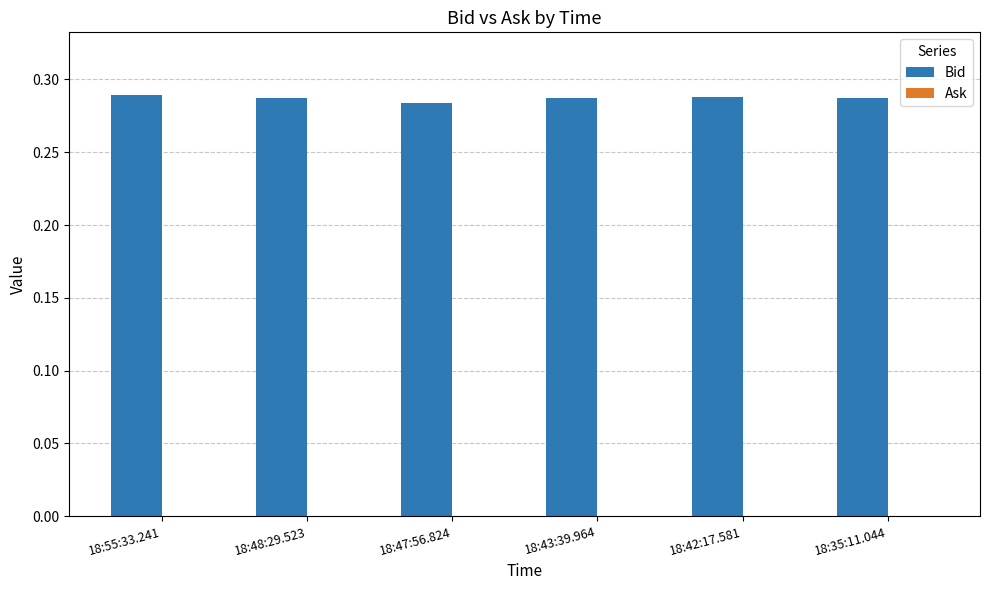

What is the label of the 6th bar from the left?

18:35:11.044